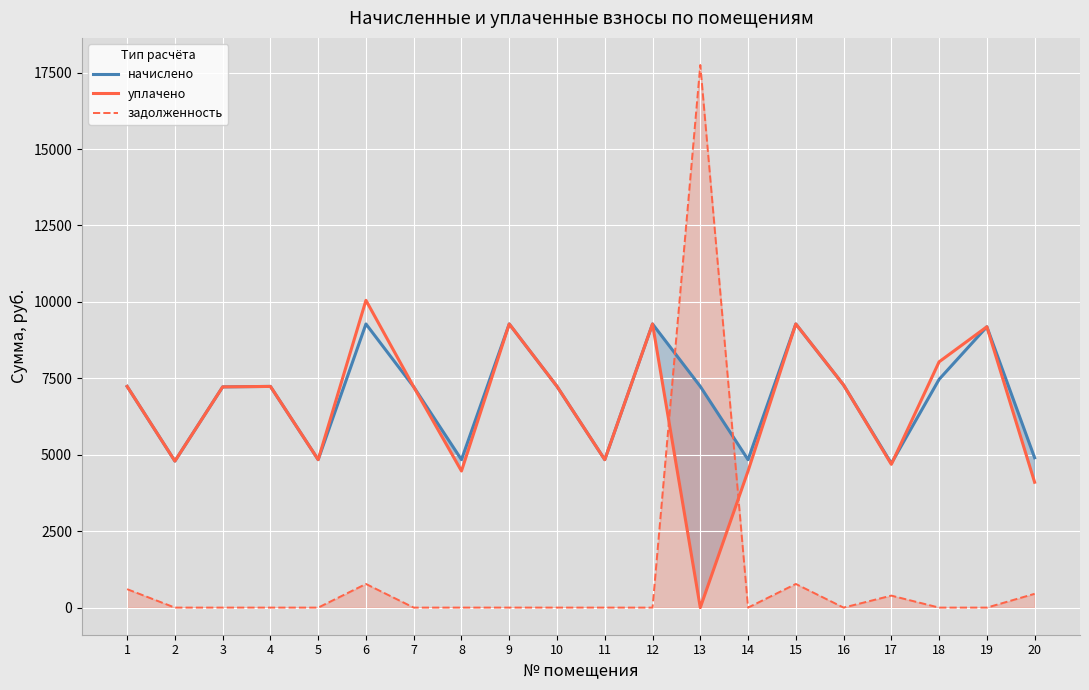

What is the difference between the maximum and minimum values in the начислено series?

4561.9